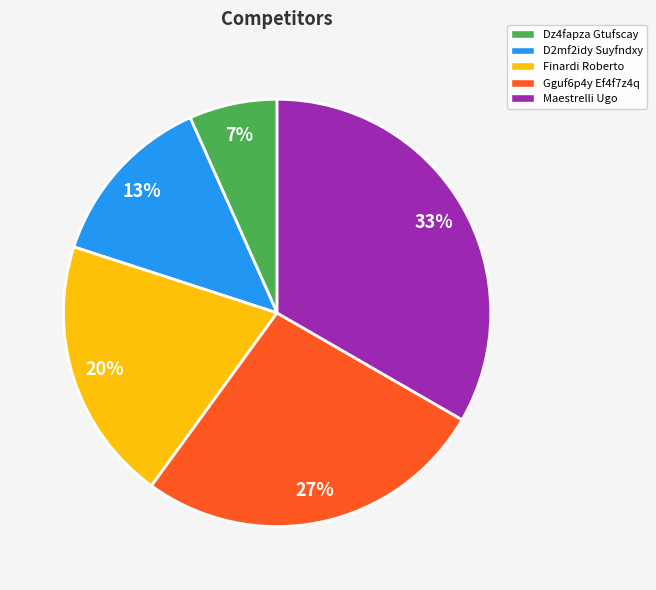

How many segments does this pie chart have?

5